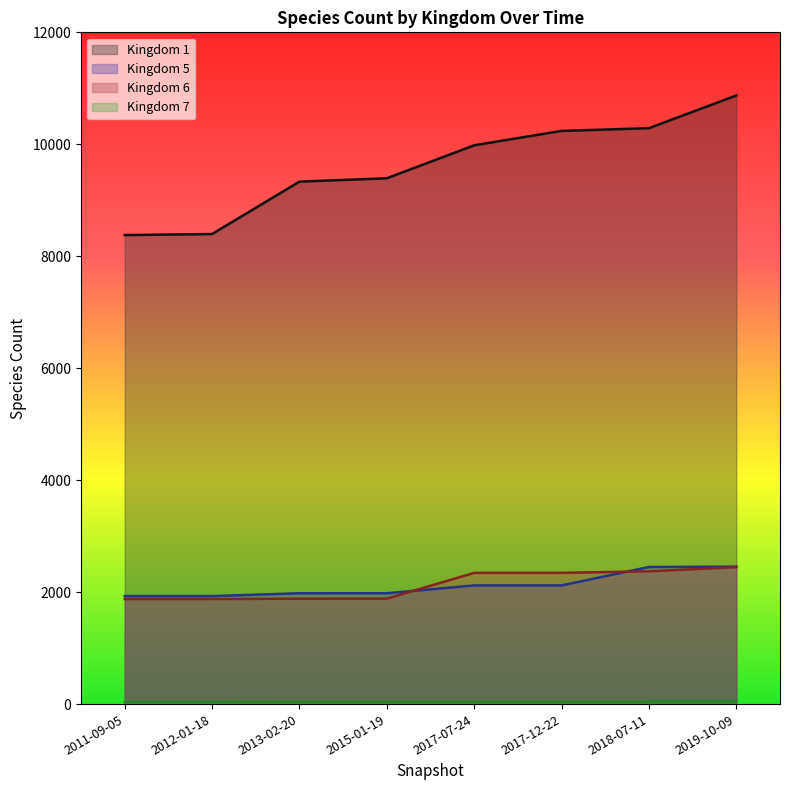

At how many categories does at least one series exceed 7494?

8